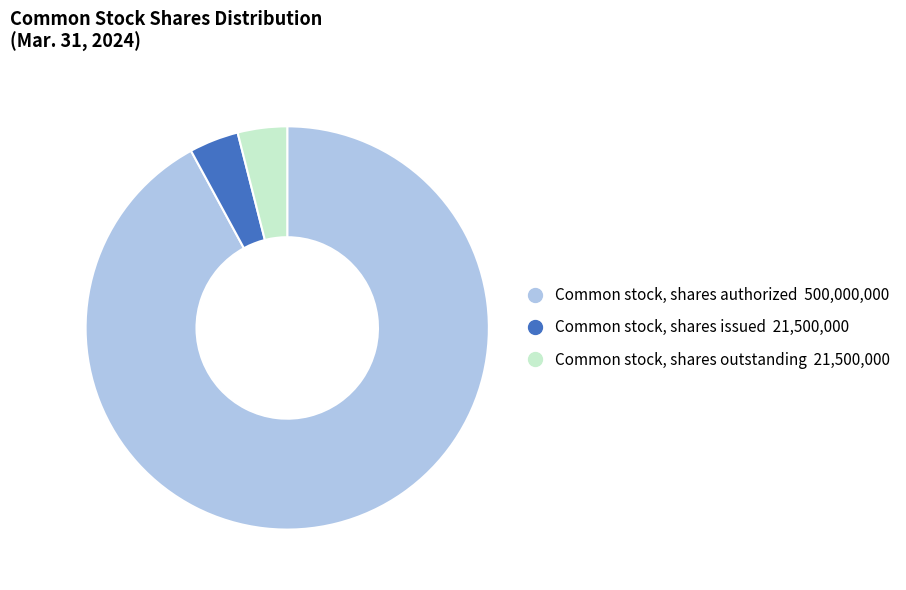

Is the sum of Common stock, shares authorized and Common stock, shares outstanding greater than half?

Yes